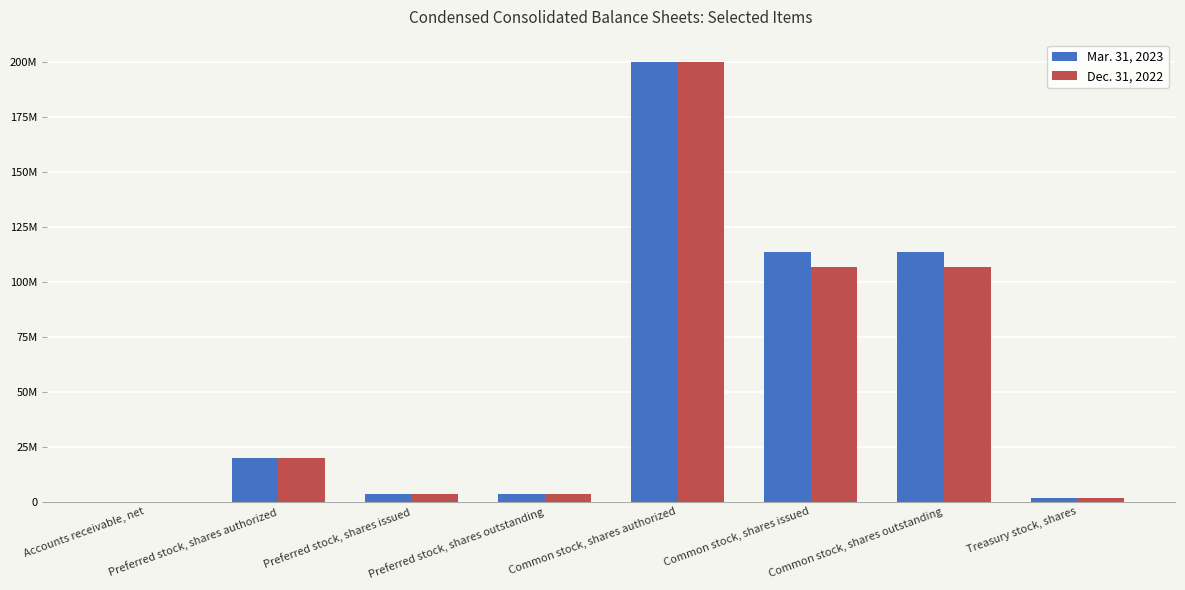

Reading left to right, what are all the values shown in this chart?

Mar. 31, 2023: Accounts receivable, net=864	Preferred stock, shares authorized=20000000	Preferred stock, shares issued=3319000	Preferred stock, shares outstanding=3319000	Common stock, shares authorized=200000000	Common stock, shares issued=113492000	Common stock, shares outstanding=113459000	Treasury stock, shares=1808000
Dec. 31, 2022: Accounts receivable, net=679	Preferred stock, shares authorized=20000000	Preferred stock, shares issued=3319000	Preferred stock, shares outstanding=3319000	Common stock, shares authorized=200000000	Common stock, shares issued=106673000	Common stock, shares outstanding=106640000	Treasury stock, shares=1808000